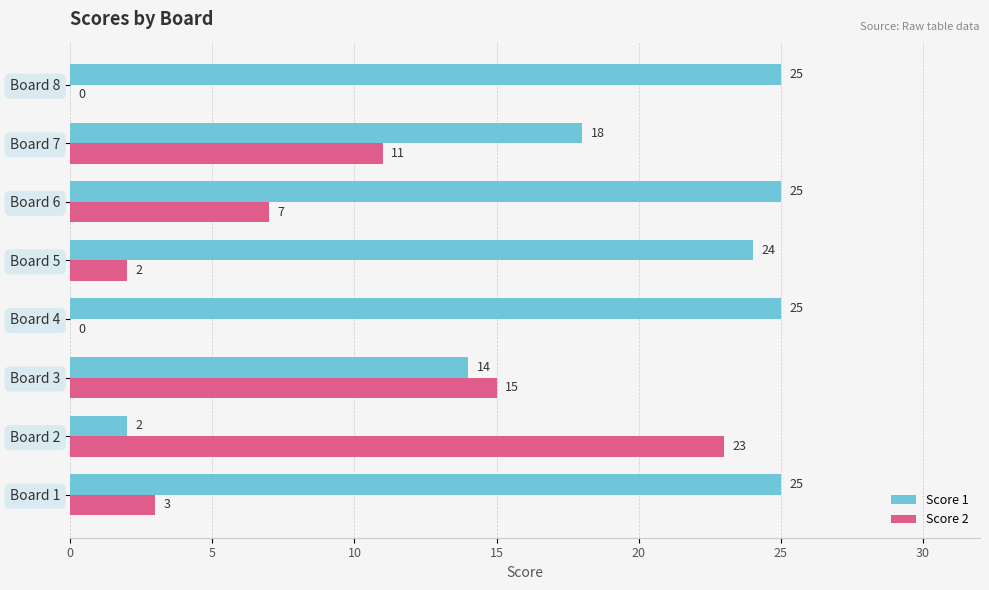

What is the sum of all Score 1 values?

158